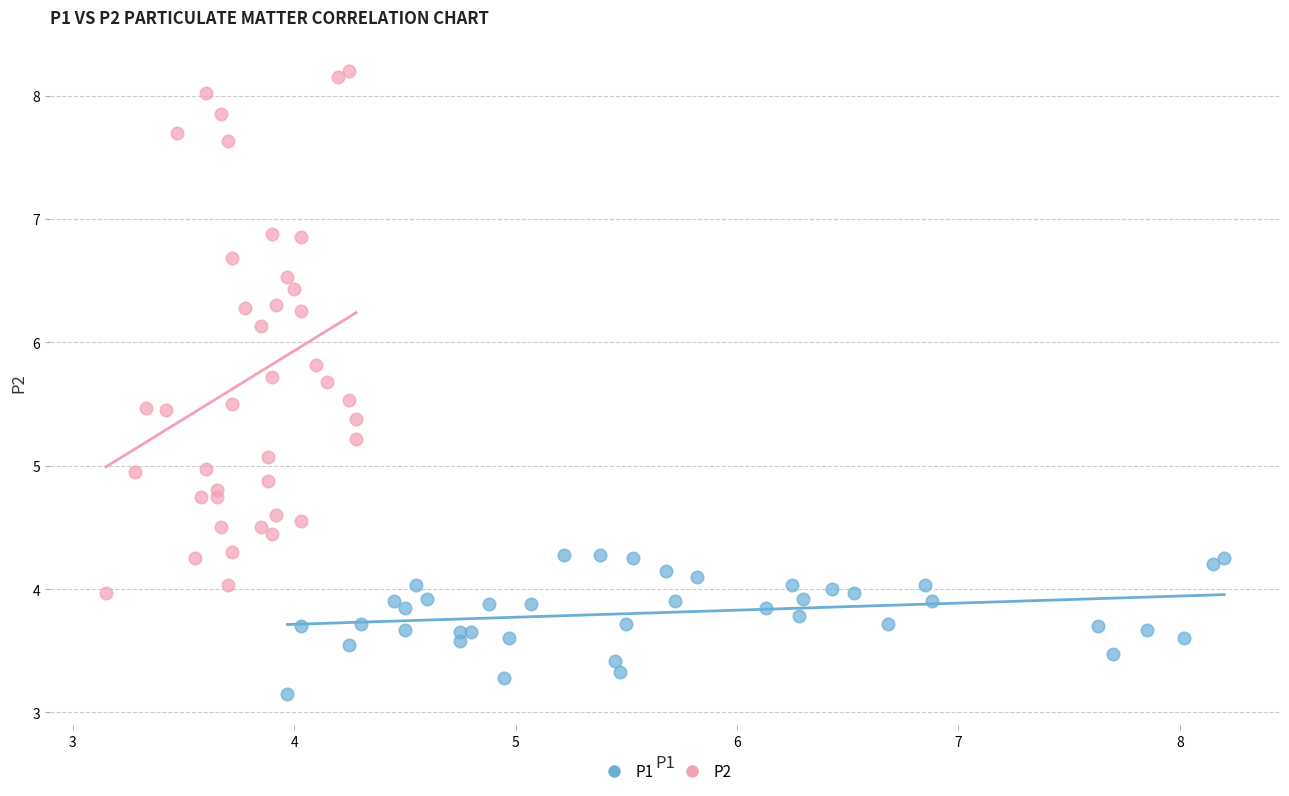

Which series contains the lowest Y value?

P1